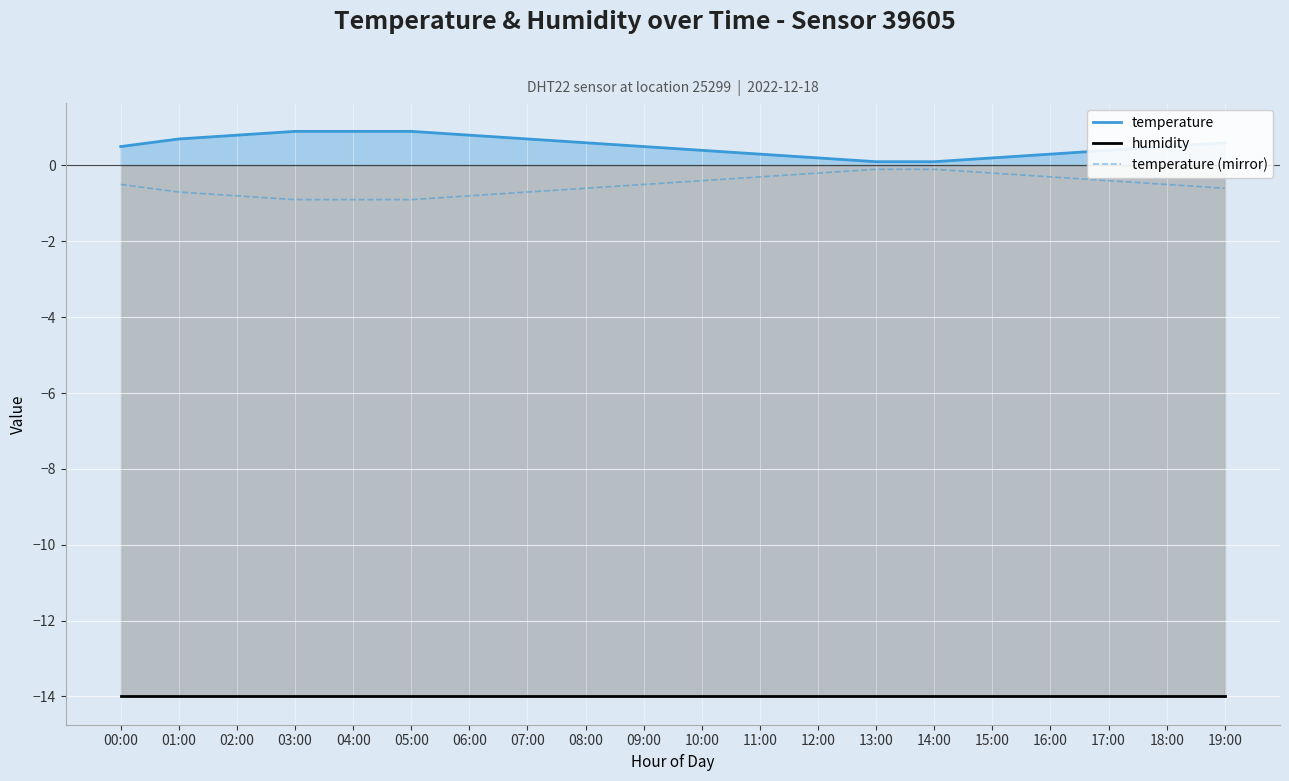

At 15:00, list the series in order from largest to smallest.

temperature, temperature (mirror), humidity